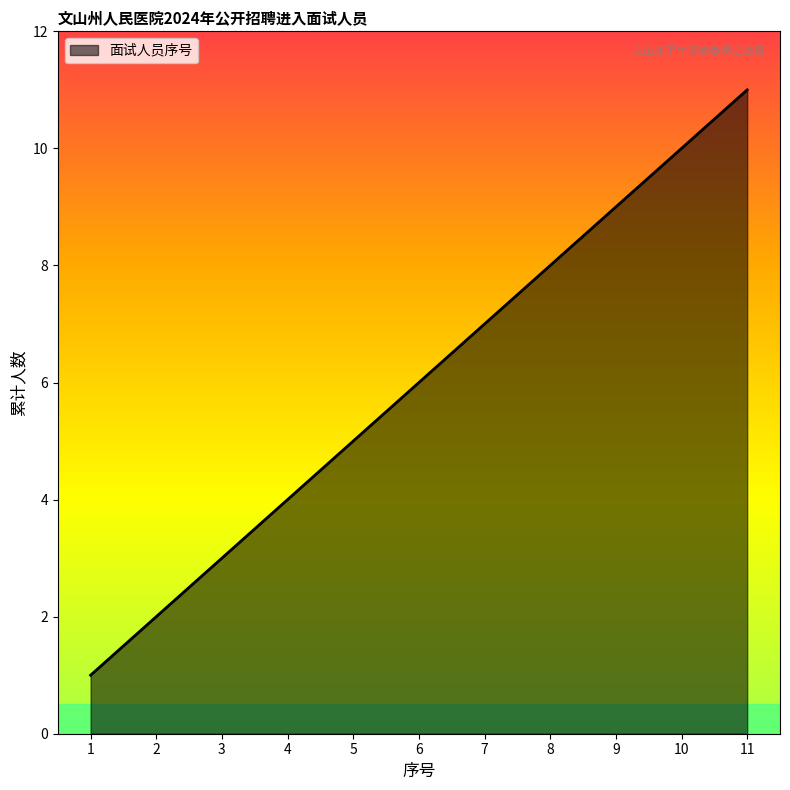

What is the sum of all values?

66